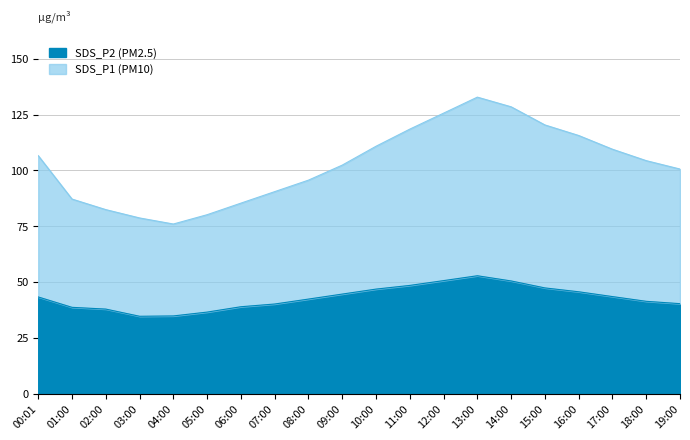

Reading left to right, what are all the values shown in this chart?

SDS_P1: 00:01=106.6	01:00=87.1	02:00=82.4	03:00=78.7	04:00=76.0	05:00=80.1	06:00=85.3	07:00=90.5	08:00=95.6	09:00=102.3	10:00=110.8	11:00=118.5	12:00=125.6	13:00=132.8	14:00=128.4	15:00=120.3	16:00=115.6	17:00=109.5	18:00=104.3	19:00=100.6
SDS_P2: 00:01=43.3	01:00=38.6	02:00=37.9	03:00=34.6	04:00=34.8	05:00=36.5	06:00=38.9	07:00=40.1	08:00=42.3	09:00=44.6	10:00=46.8	11:00=48.5	12:00=50.6	13:00=52.8	14:00=50.5	15:00=47.3	16:00=45.6	17:00=43.5	18:00=41.3	19:00=40.3